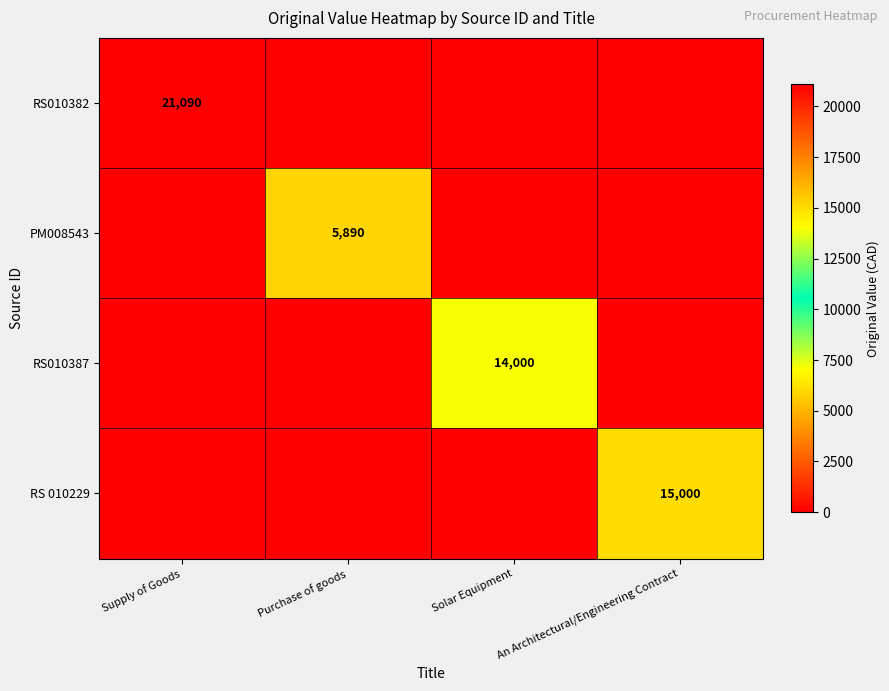

Is it true that RS 010229 equals 15000 at An Architectural/Engineering Contract?

True